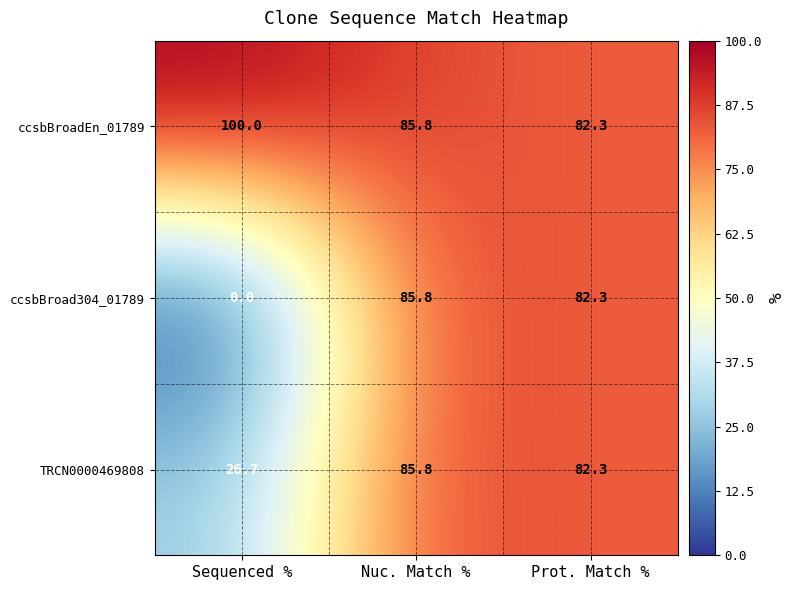

Reading right to left, transcribe all the data shown in this chart.

ccsbBroadEn_01789: 82.3	85.8	100.0
ccsbBroad304_01789: 82.3	85.8	0.0
TRCN0000469808: 82.3	85.8	26.7